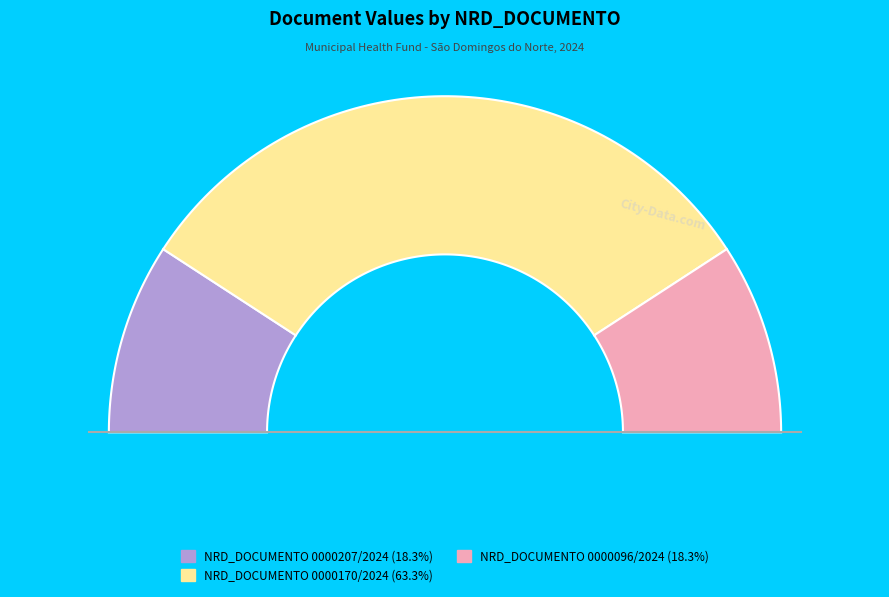

Rank the categories by value from highest to lowest.

NRD_DOCUMENTO 0000170/2024, NRD_DOCUMENTO 0000207/2024, NRD_DOCUMENTO 0000096/2024